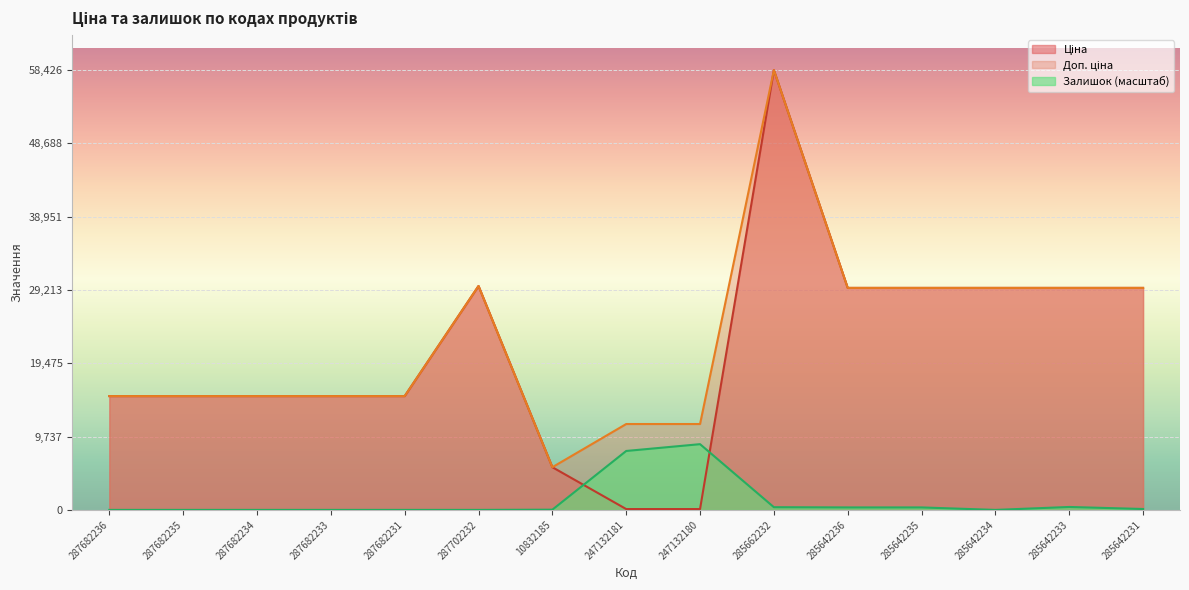

True or false: Залишок and Доп. ціна cross at least once.

False